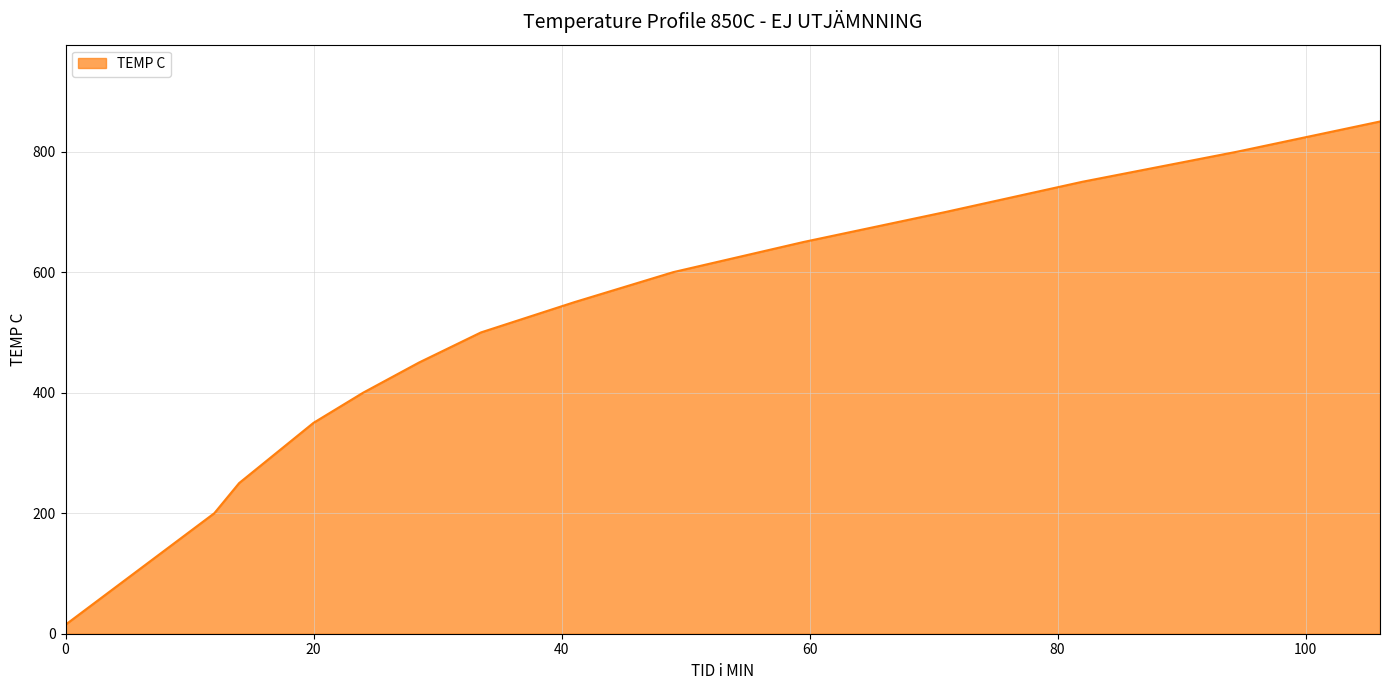

What is the difference between the maximum and minimum values?

835